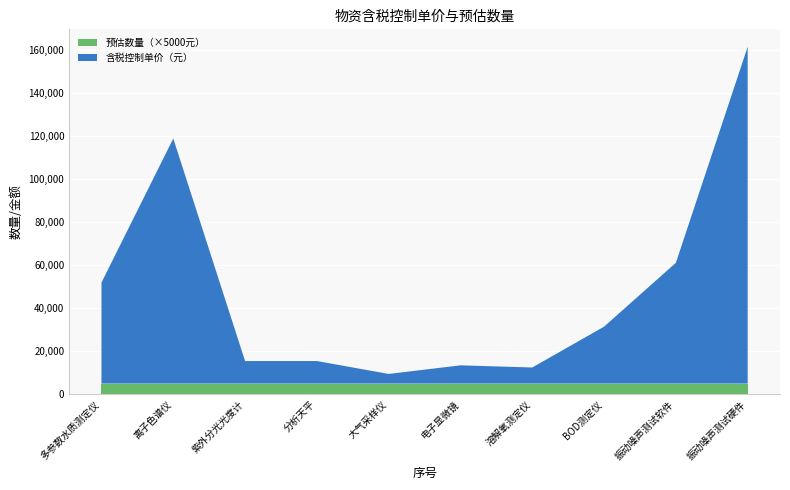

Reading left to right, transcribe all the data shown in this chart.

含税控制单价（元）: 47000	114000	10500	10500	4500	8500	7500	26500	56200	156700
预估数量: 1	1	1	1	1	1	1	1	1	1